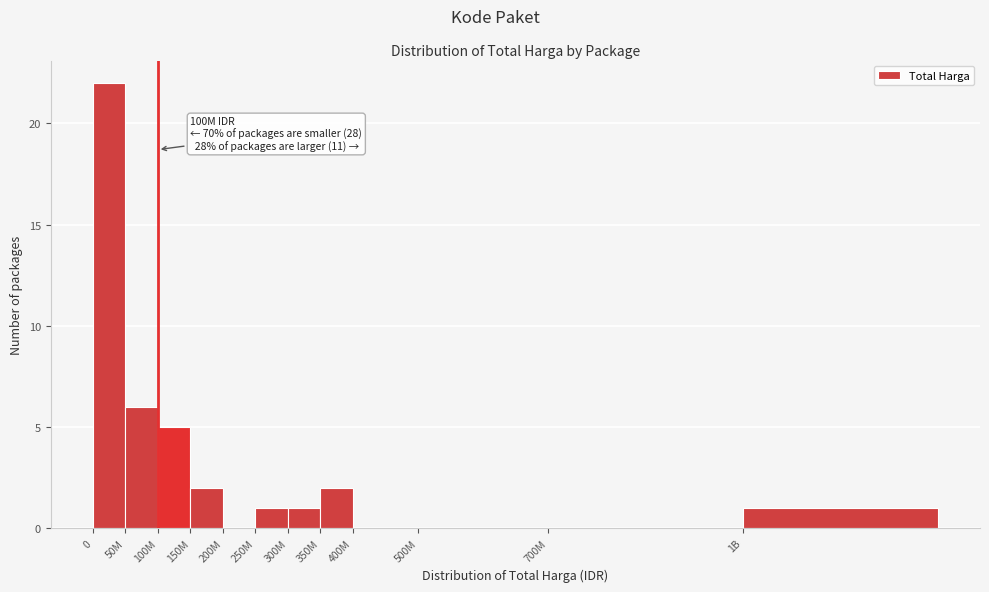

Reading left to right, list all the values displayed in this chart.

0=22	50M=6	100M=5	150M=2	200M=0	250M=1	300M=1	350M=2	400M=0	500M=0	700M=0	1B=1